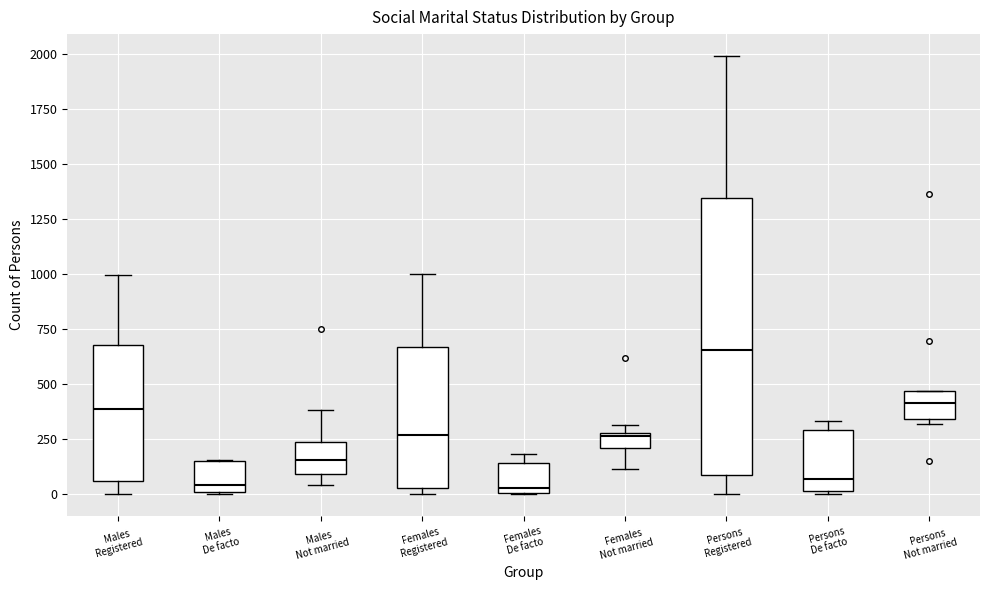

Where does the median line of the box for Males De facto sit on the y-axis? The values are not printed on the chart, so give them approximately, as read against the axis.

50